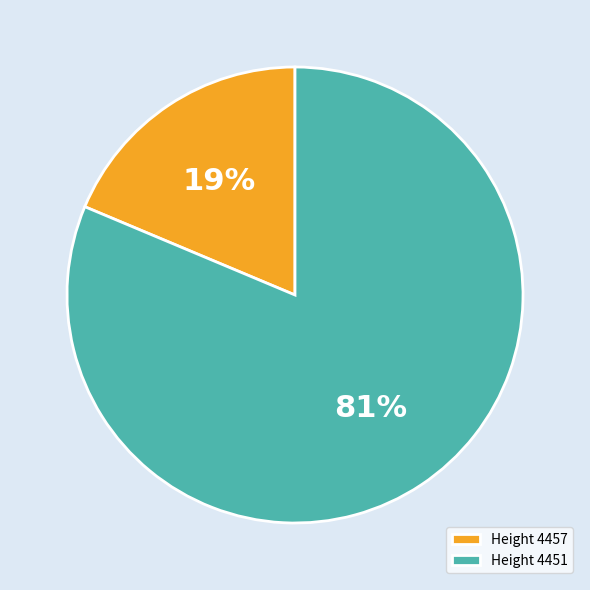

To the nearest percent, what is the average slice percentage?

50%